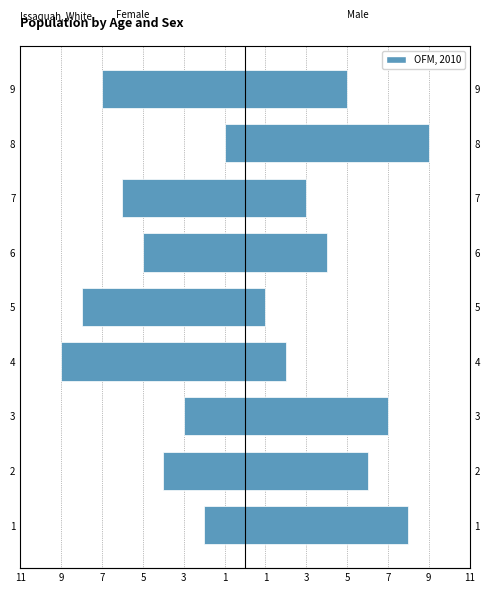

What is the minimum value shown in the chart?

-9